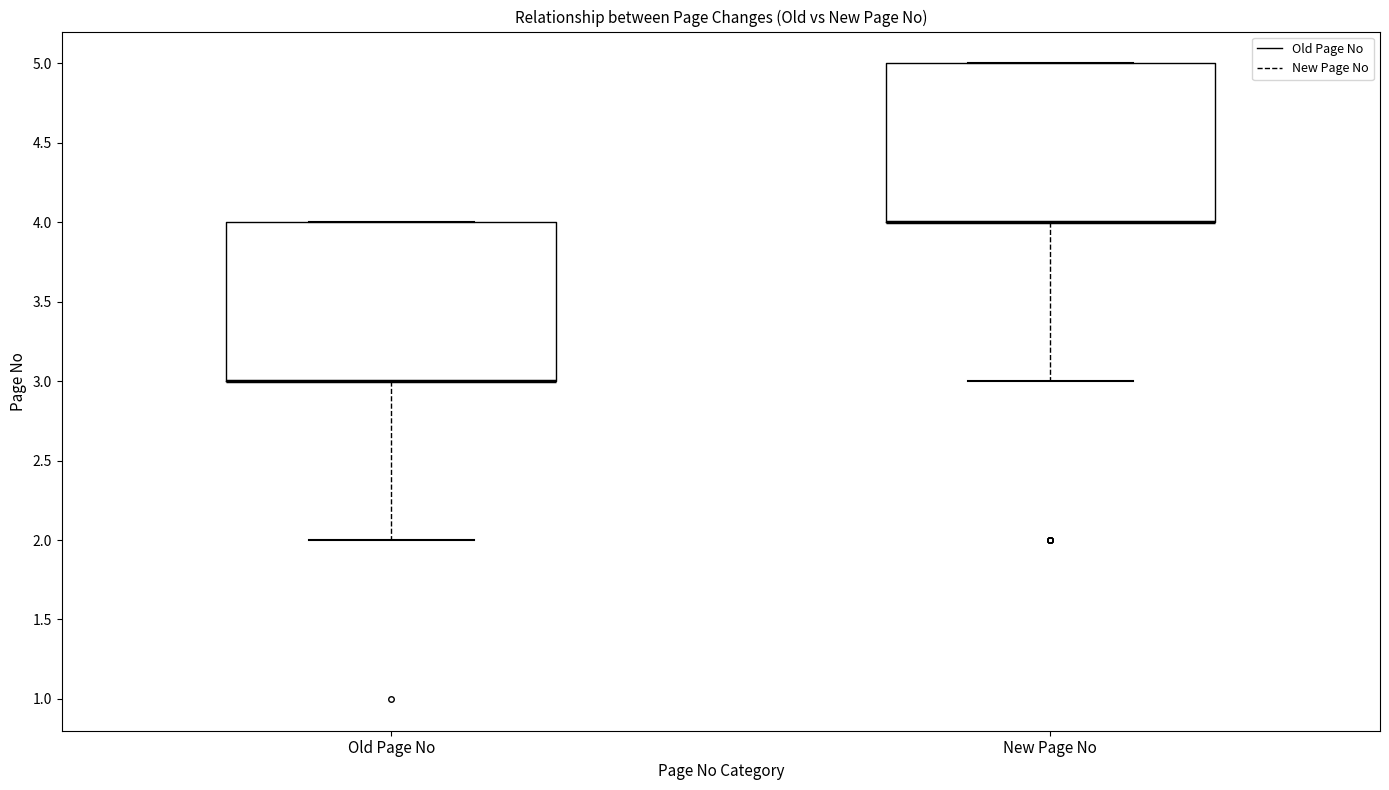

Where is the lower edge of the box for New Page No on the y-axis? The values are not printed on the chart, so give them approximately, as read against the axis.

4